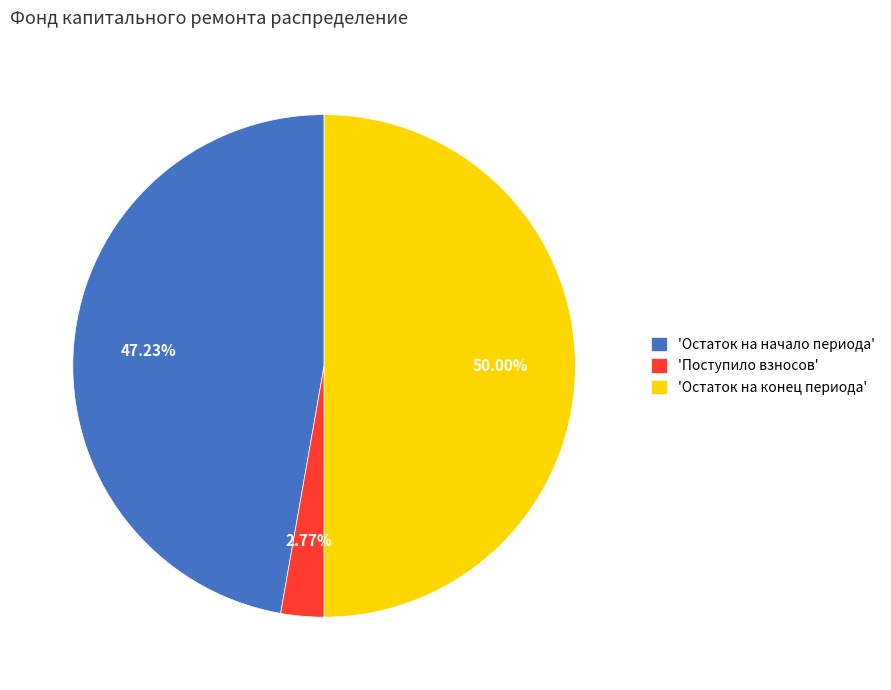

Rank the categories by value from highest to lowest.

'Остаток на конец периода', 'Остаток на начало периода', 'Поступило взносов'